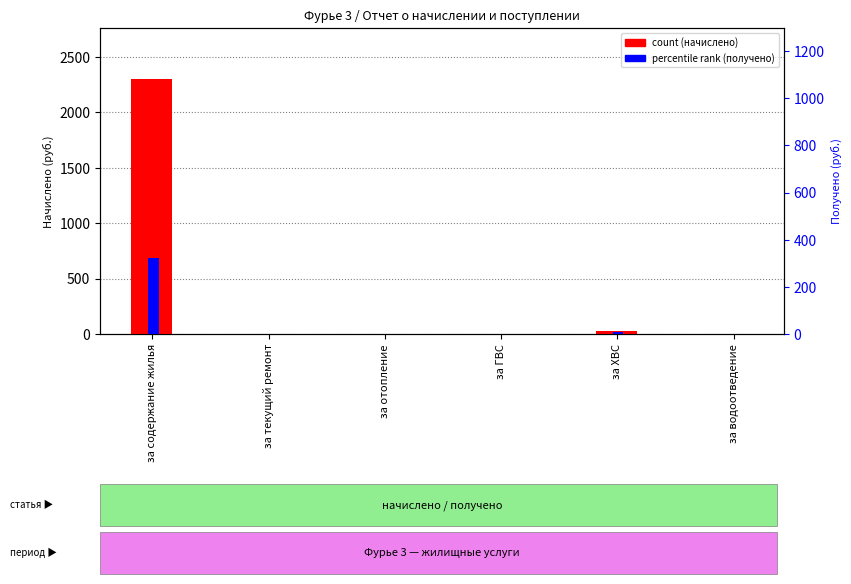

What is the total value across all series at за содержание жилья?

2624.4